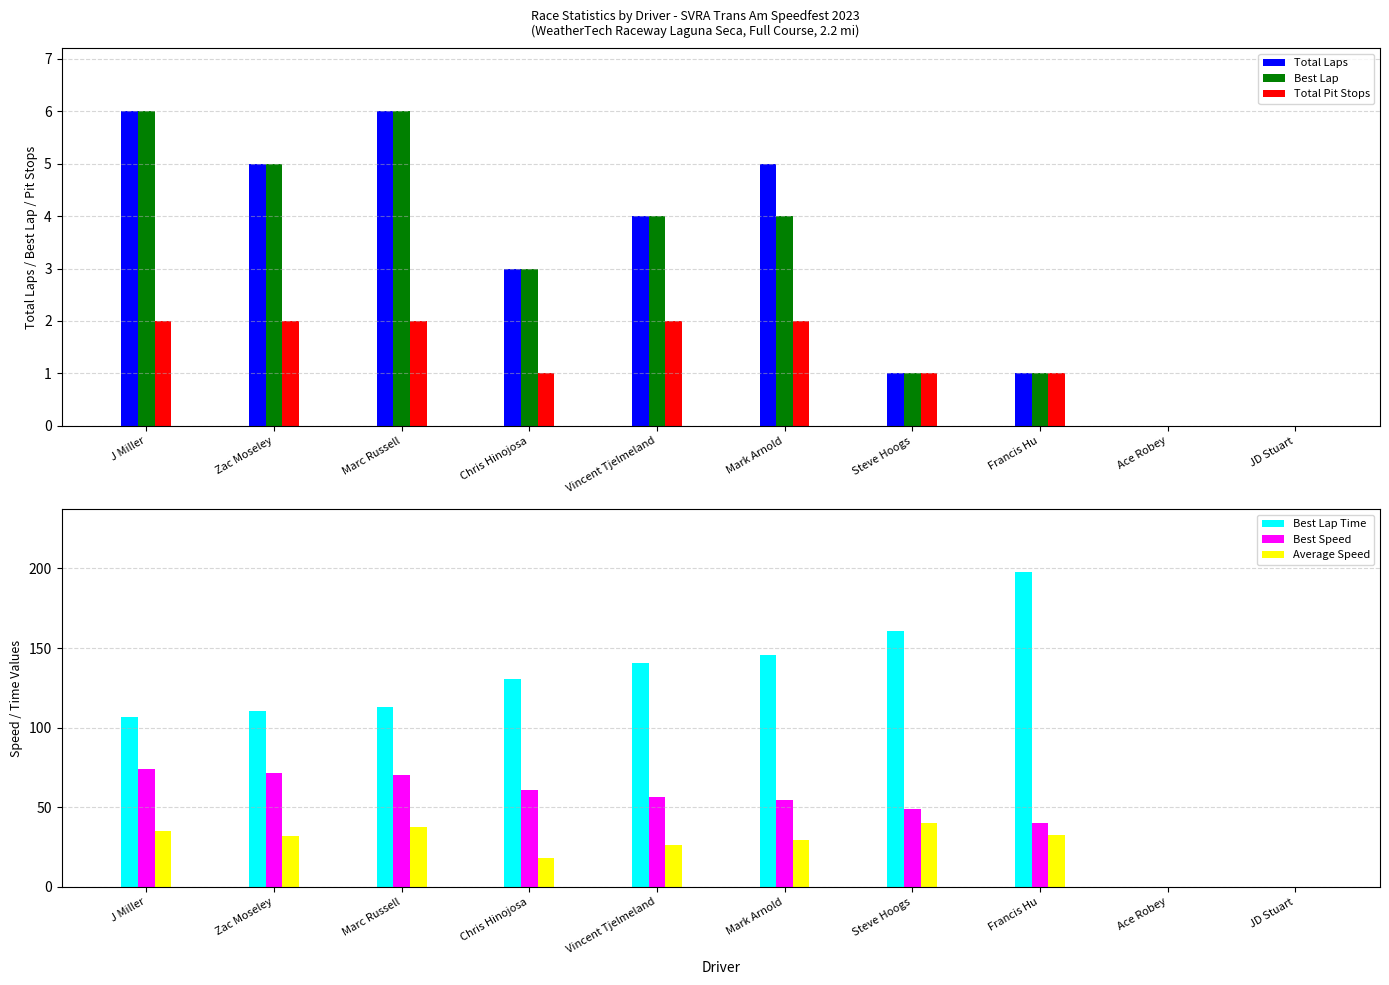

What is the sum of all Total Pit Stops values?

13